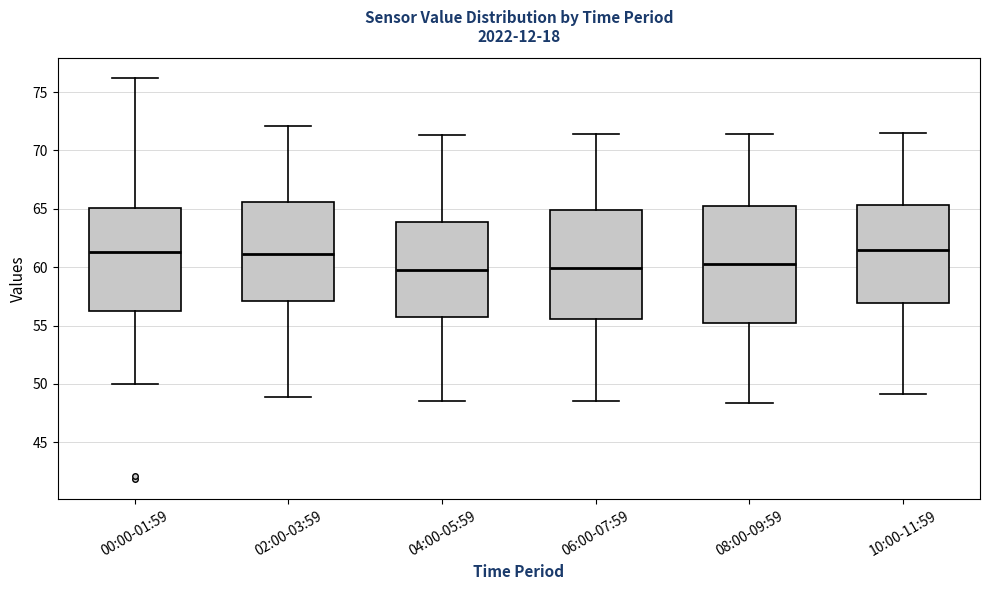

Where does the median line of the box for 04:00-05:59 sit on the y-axis? The values are not printed on the chart, so give them approximately, as read against the axis.

60.0